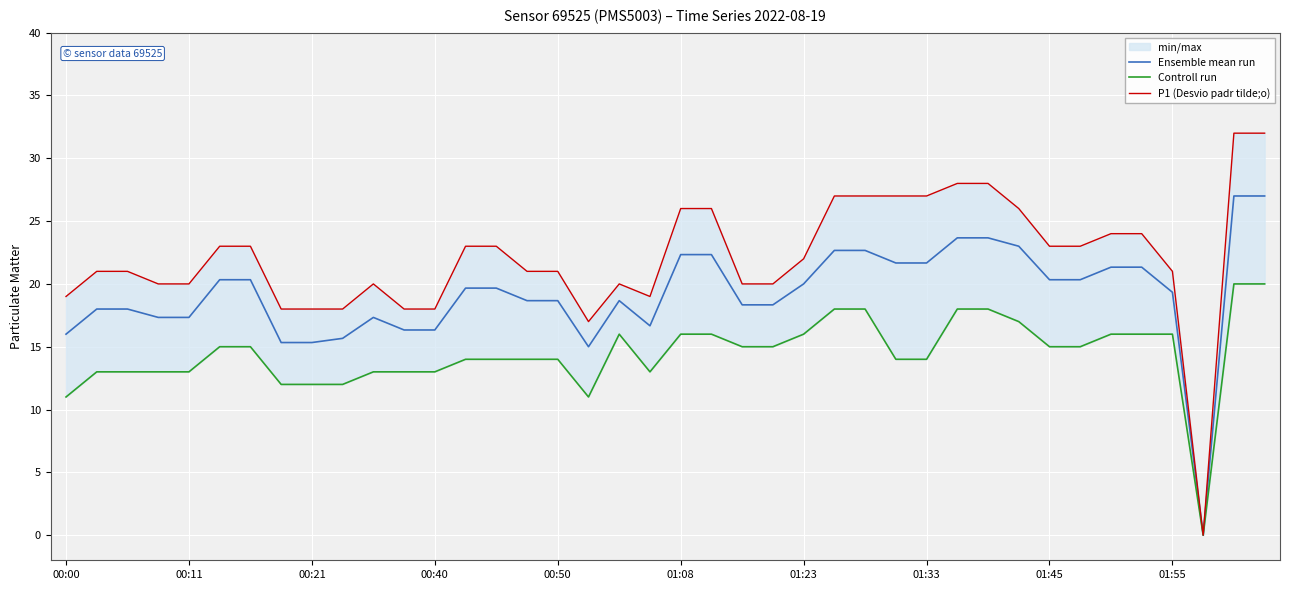

True or false: Ensemble mean run and P1 (Desvio padr tilde;o) cross at least once.

False